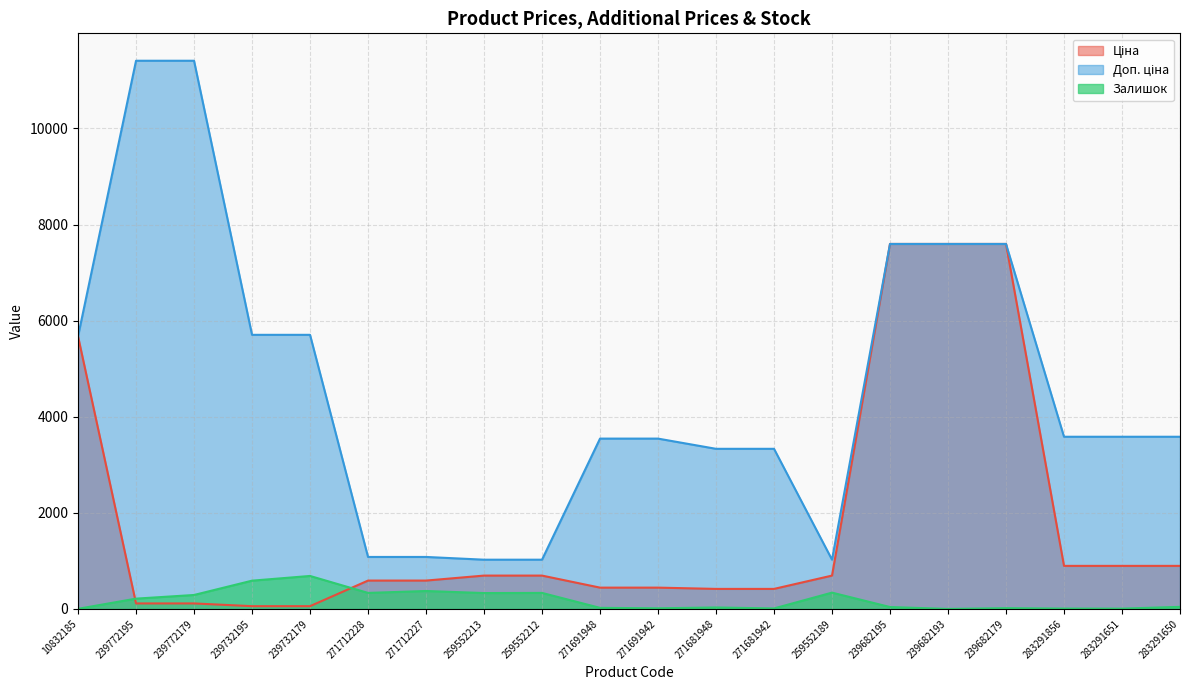

How many interior local valleys does the Доп. ціна series have?

1